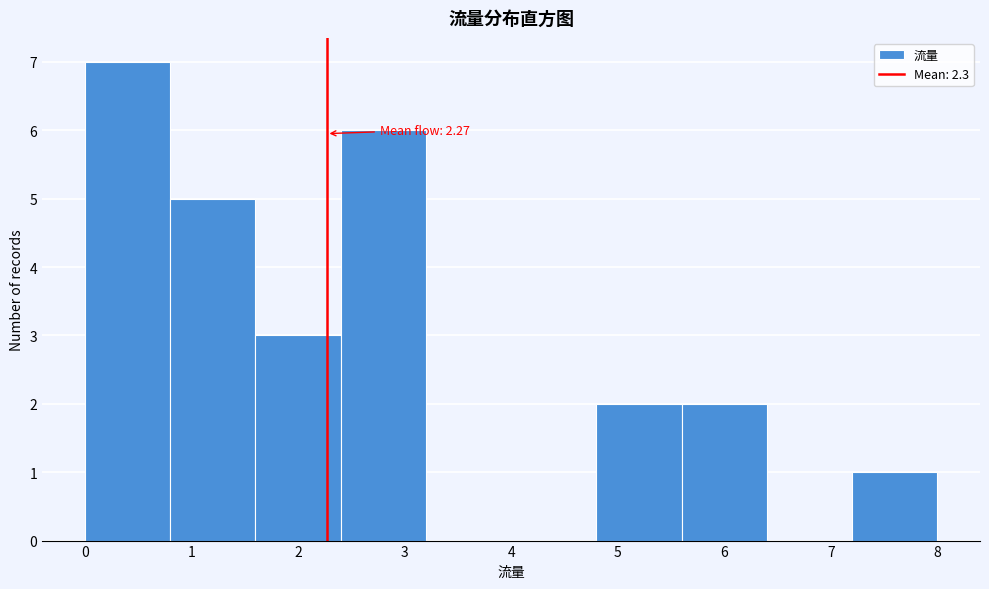

Which range on the x-axis has the tallest bar?

0.0 to 0.8